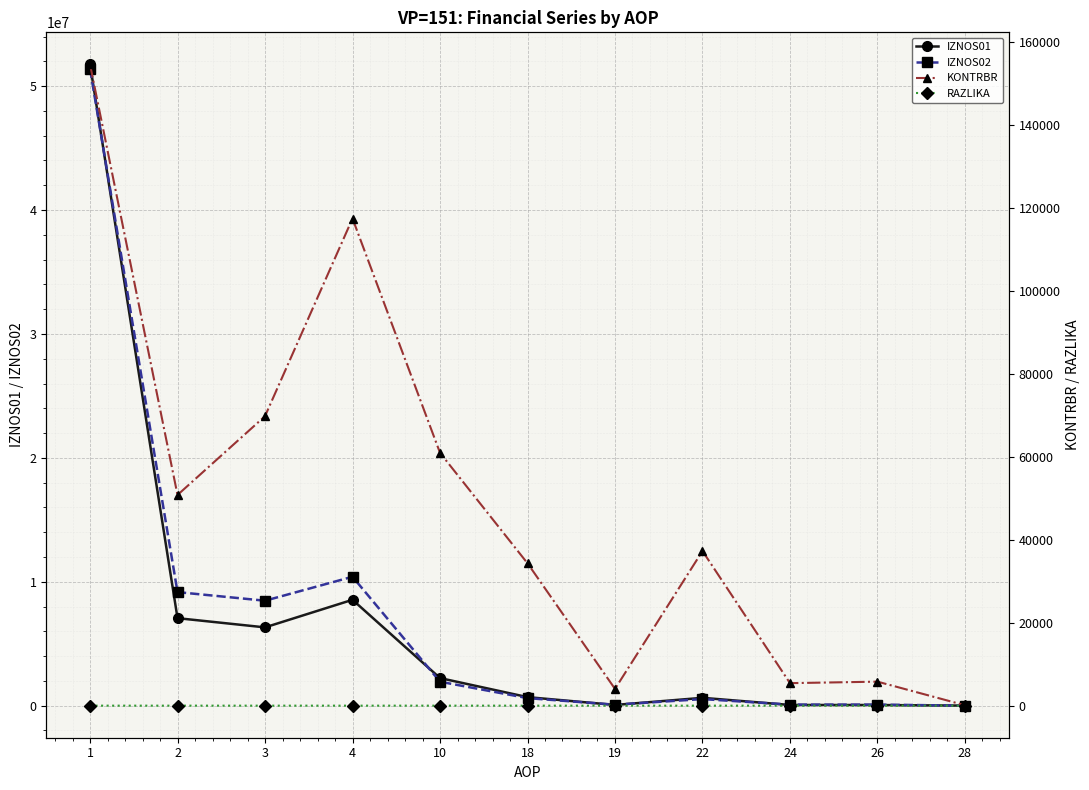

At which label does KONTRBR reach its minimum?

28